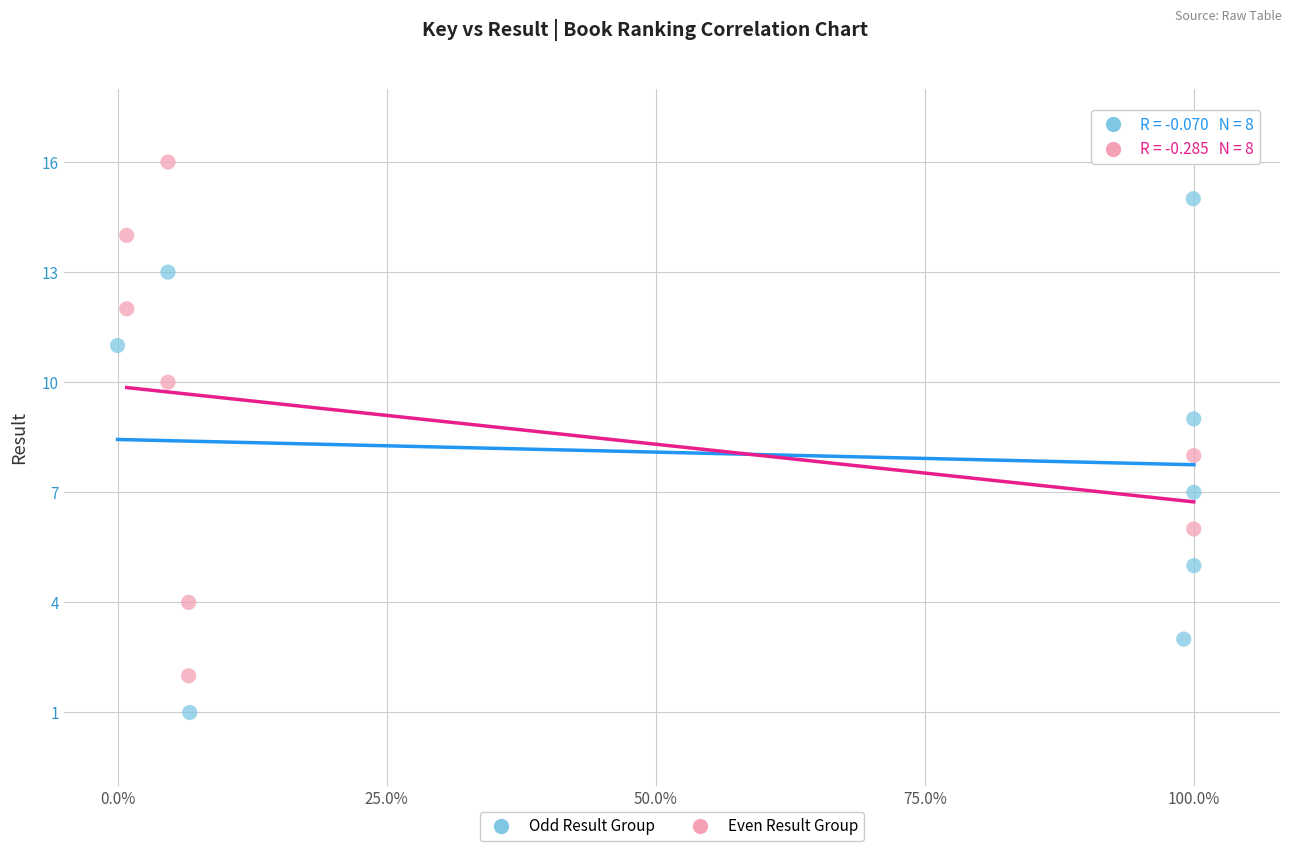

Which series contains the highest Y value?

Even Result Group